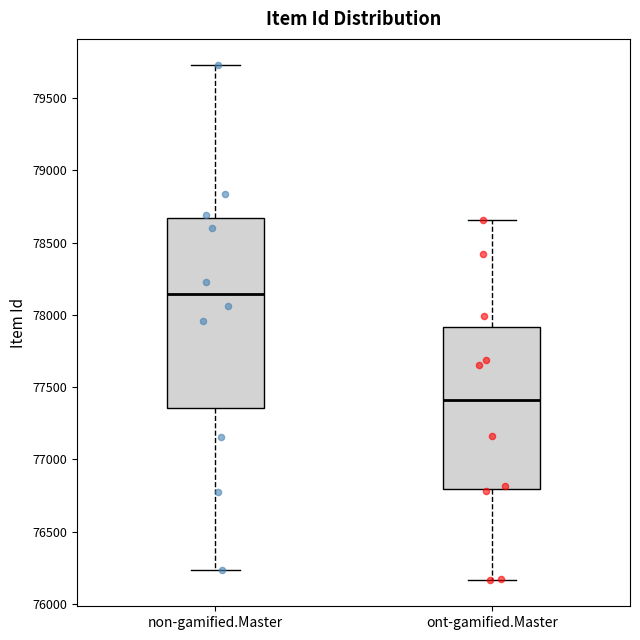

Reading left to right, transcribe this box plot: for each box, give where its median line is, the range the box spans, and where its two whiskers end, as read against the y-axis. The values are not printed on the chart, so give them approximately, as read against the axis.

non-gamified.Master: median 78150, box 77350 to 78650, whiskers 76250 to 79750
ont-gamified.Master: median 77400, box 76800 to 77900, whiskers 76150 to 78650